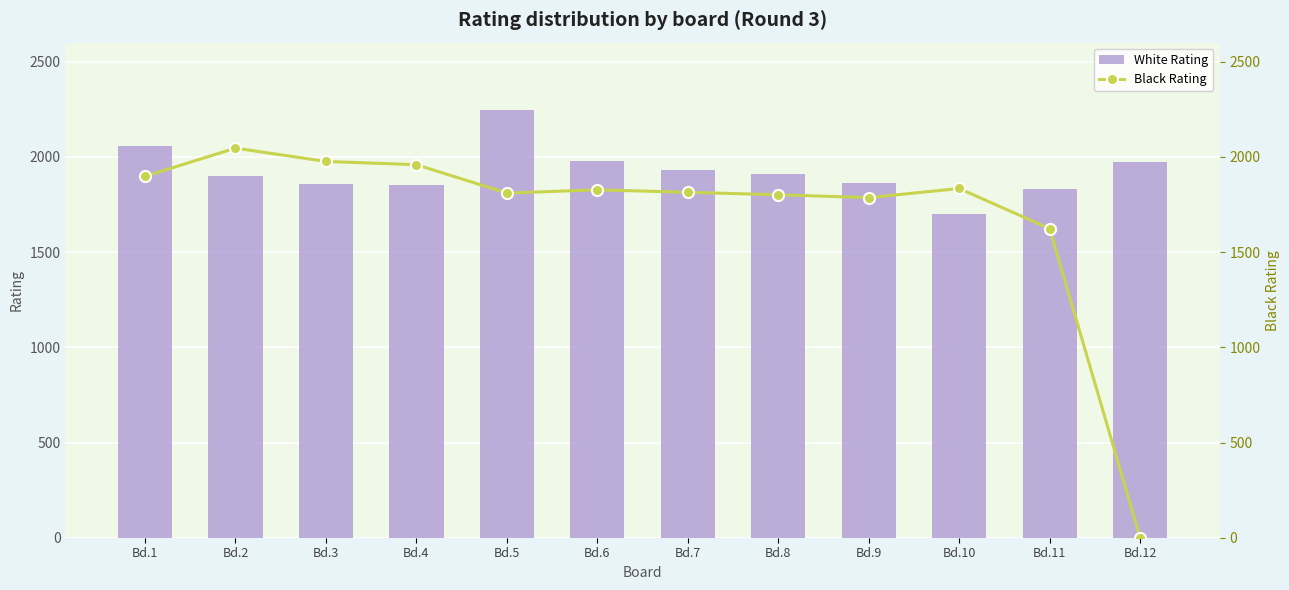

What is the sum of all Black Rating values?

20374